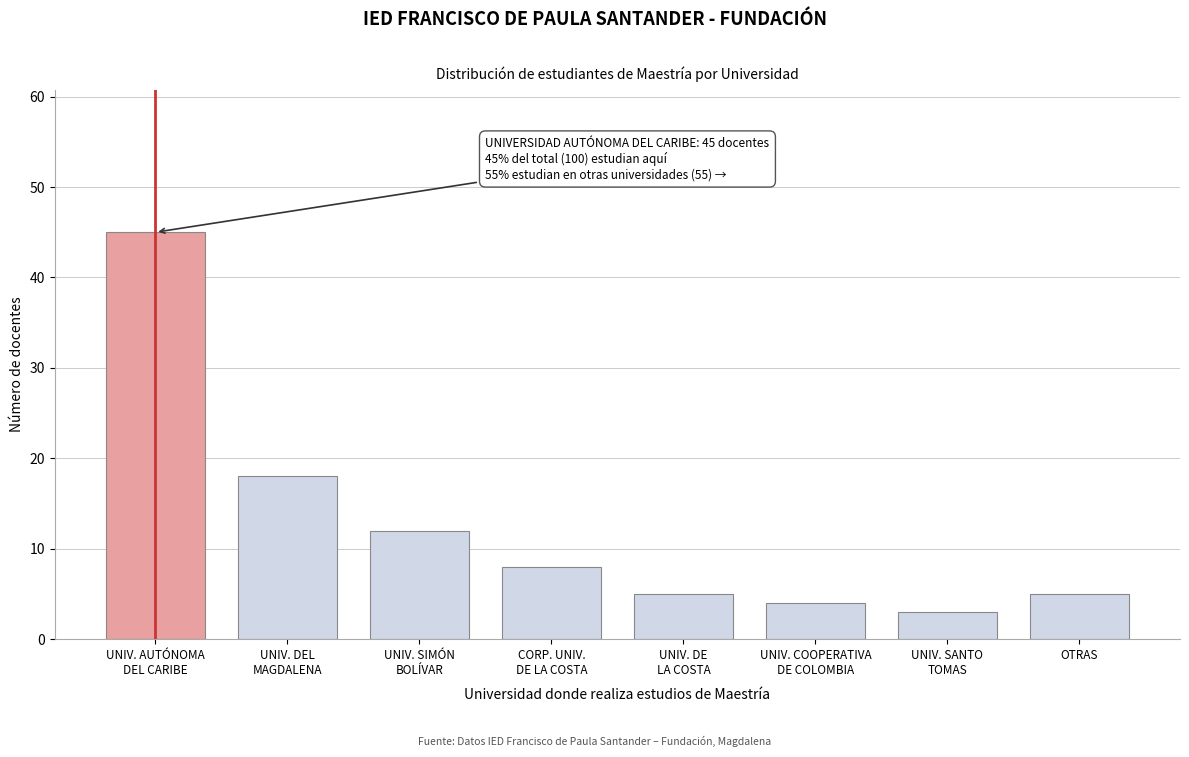

Reading left to right, extract all data points from this chart.

45	18	12	8	5	4	3	5